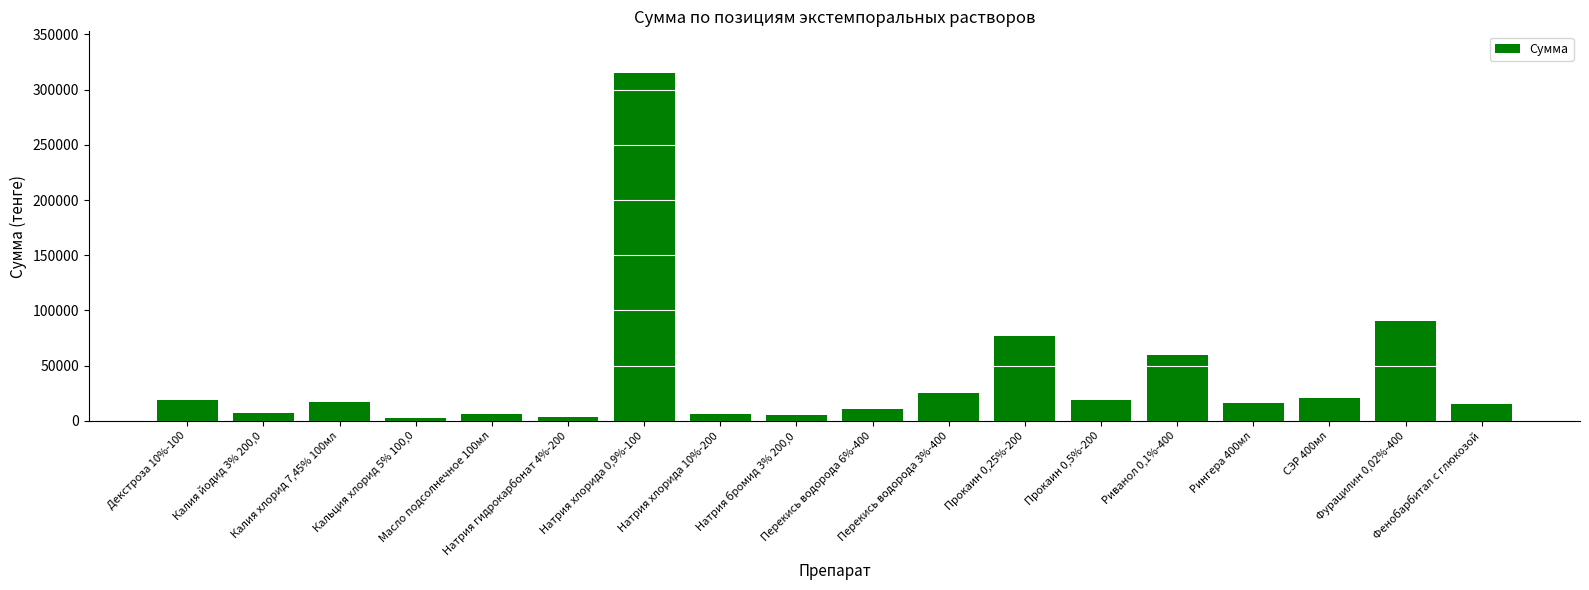

How many bars are there in total?

18